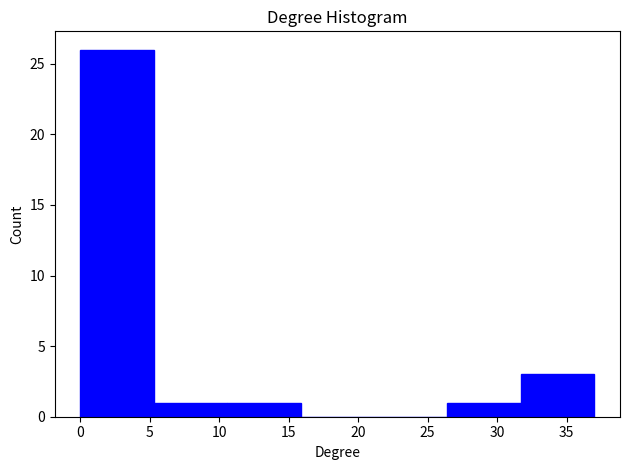

Which range on the x-axis has the tallest bar?

0.0 to 5.5